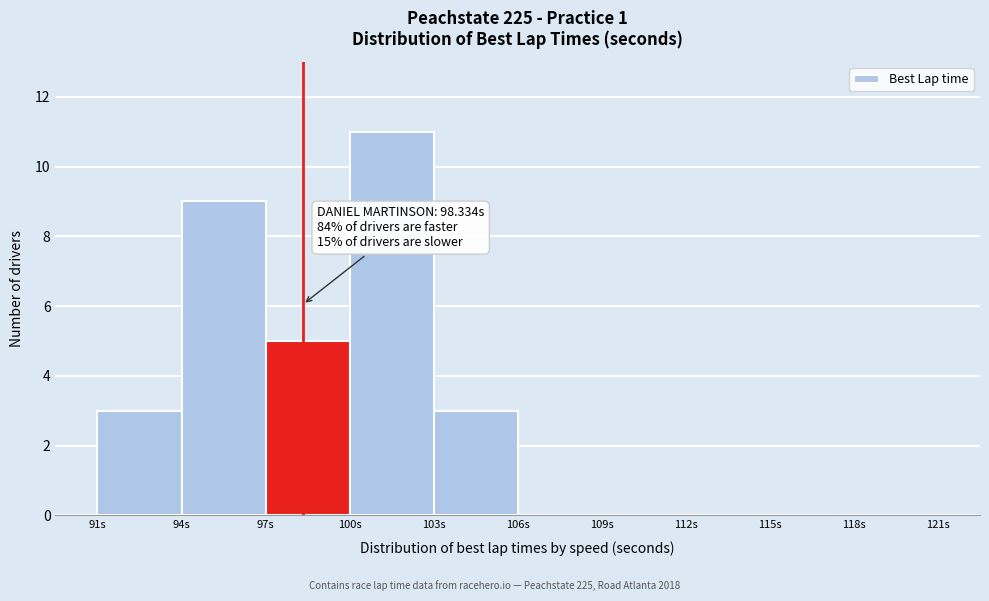

Over which range of the x-axis is the bar tallest?

100 to 103